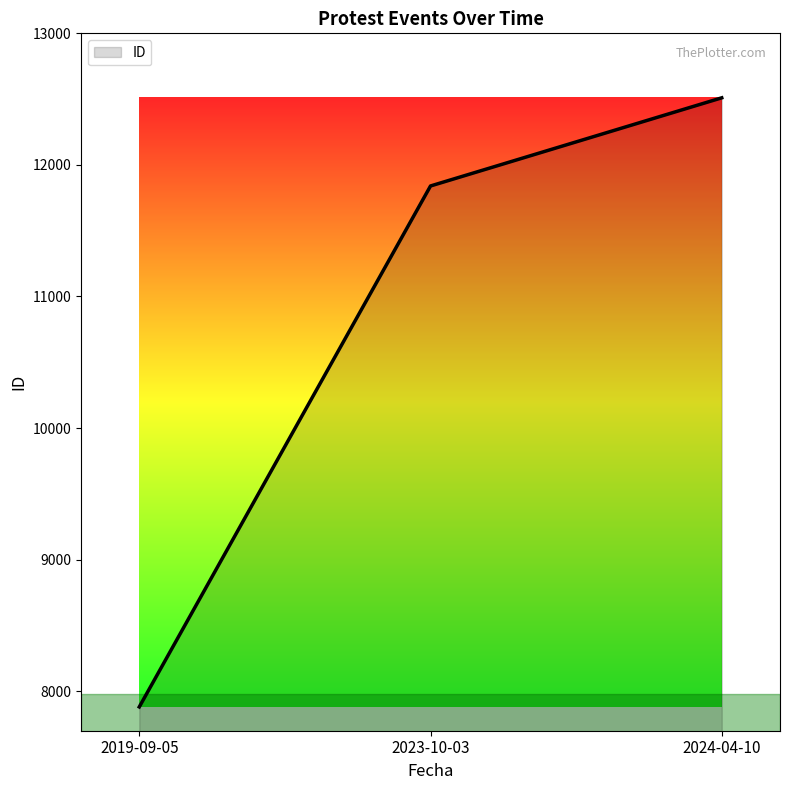

Does the chart have visible grid lines?

No